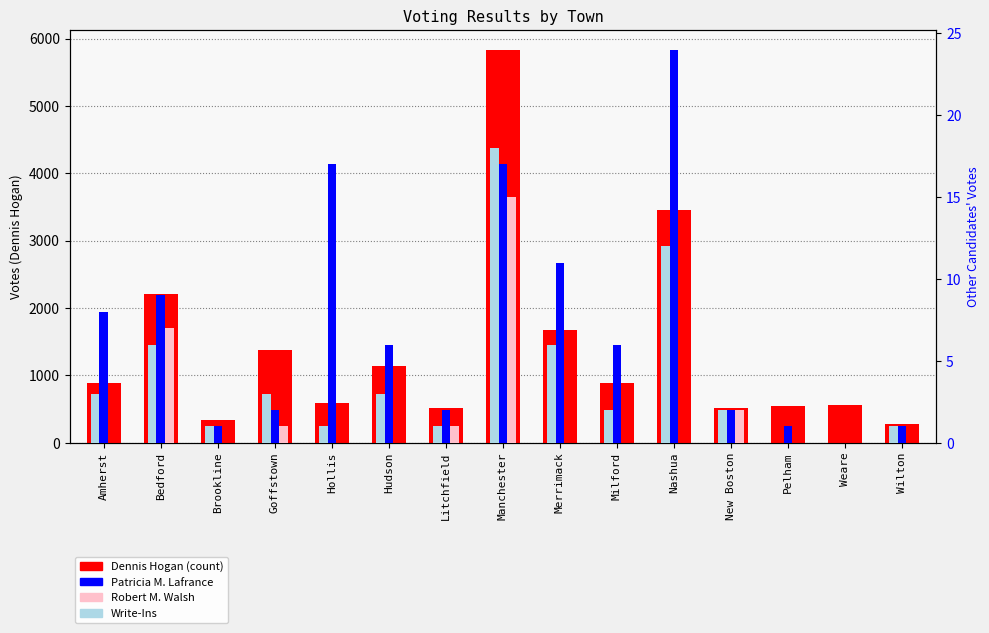

What is the average value of the Dennis Hogan series?

1389